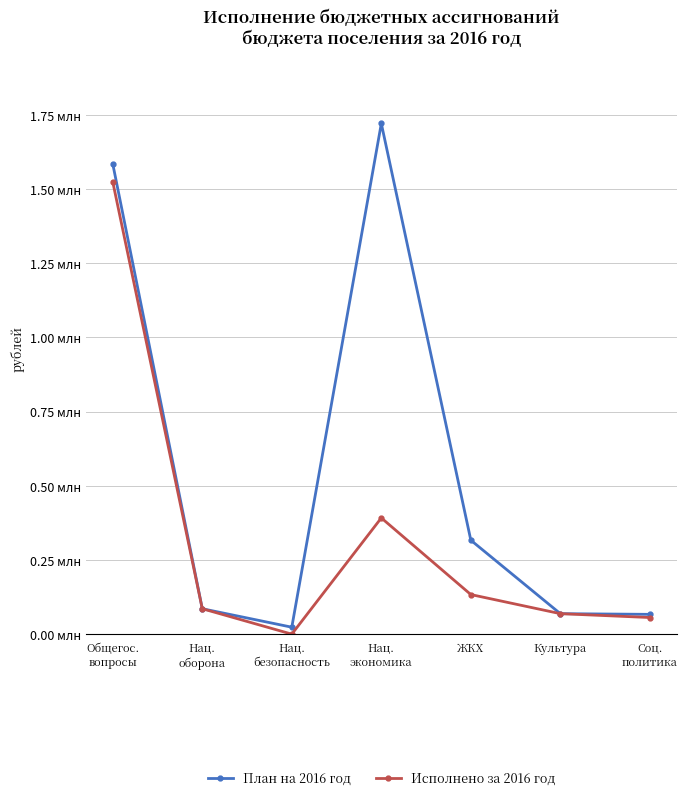

Does the chart have visible grid lines?

Yes